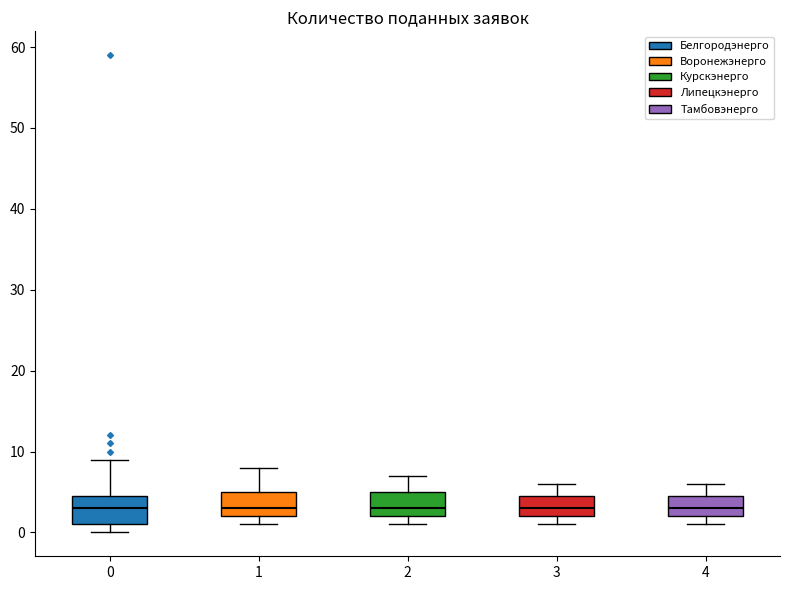

Where does the upper whisker of the box at x = 0 end on the y-axis? The values are not printed on the chart, so give them approximately, as read against the axis.

9